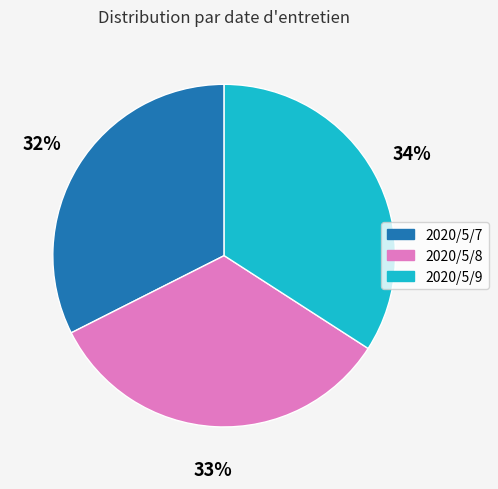

Which category has the smallest portion of the pie?

2020/5/7